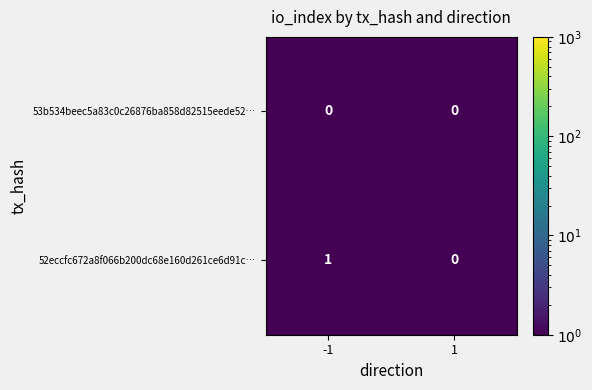

What is the spread (max minus min) of values at -1?

1